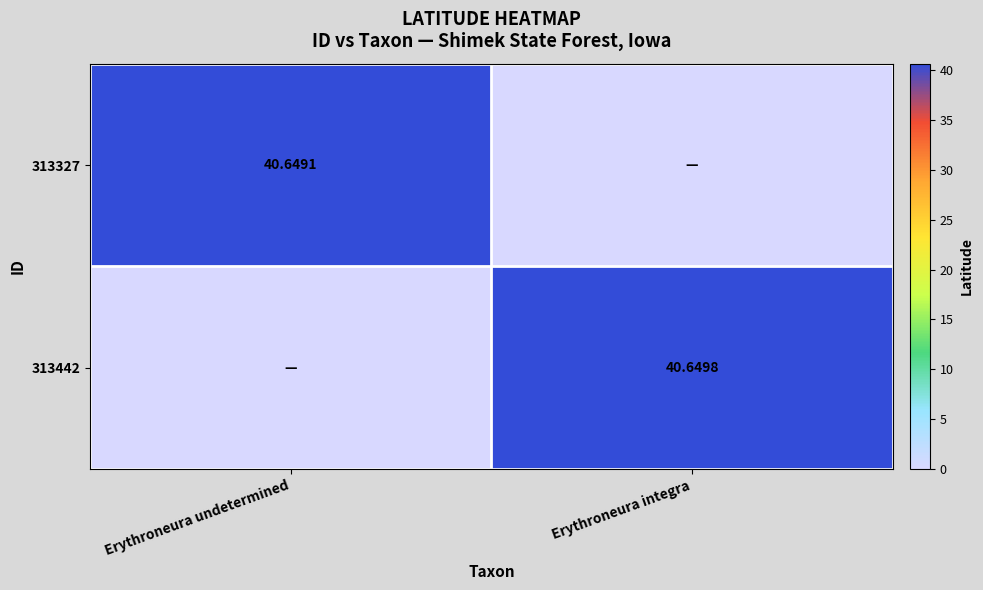

Is the value of 313327 at Erythroneura undetermined greater than the value of 313442 at Erythroneura integra?

No